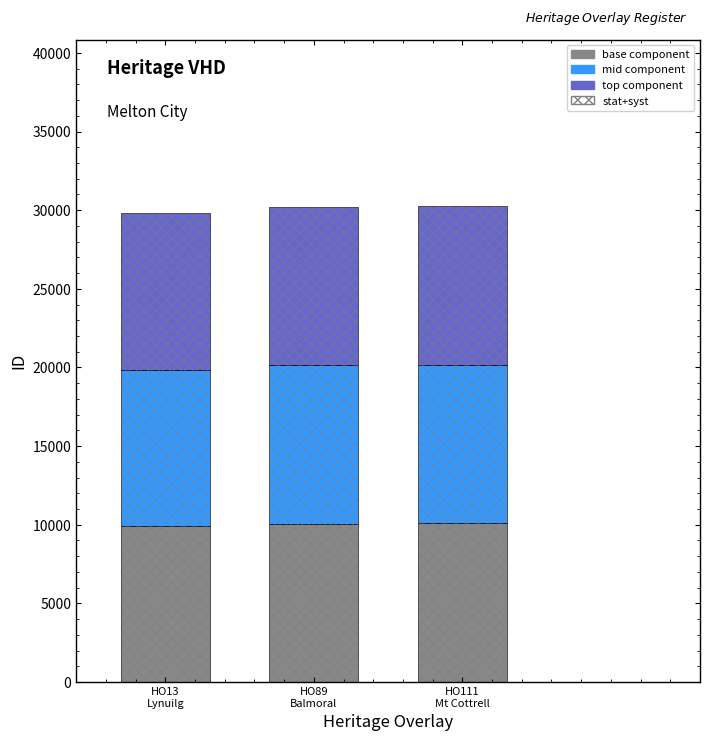

Reading right to left, list all the values displayed in this chart.

base component: 10086	10066	9929
mid component: 10086	10066	9929
top component: 10086	10068	9930
stat+syst: 30258	30200	29788